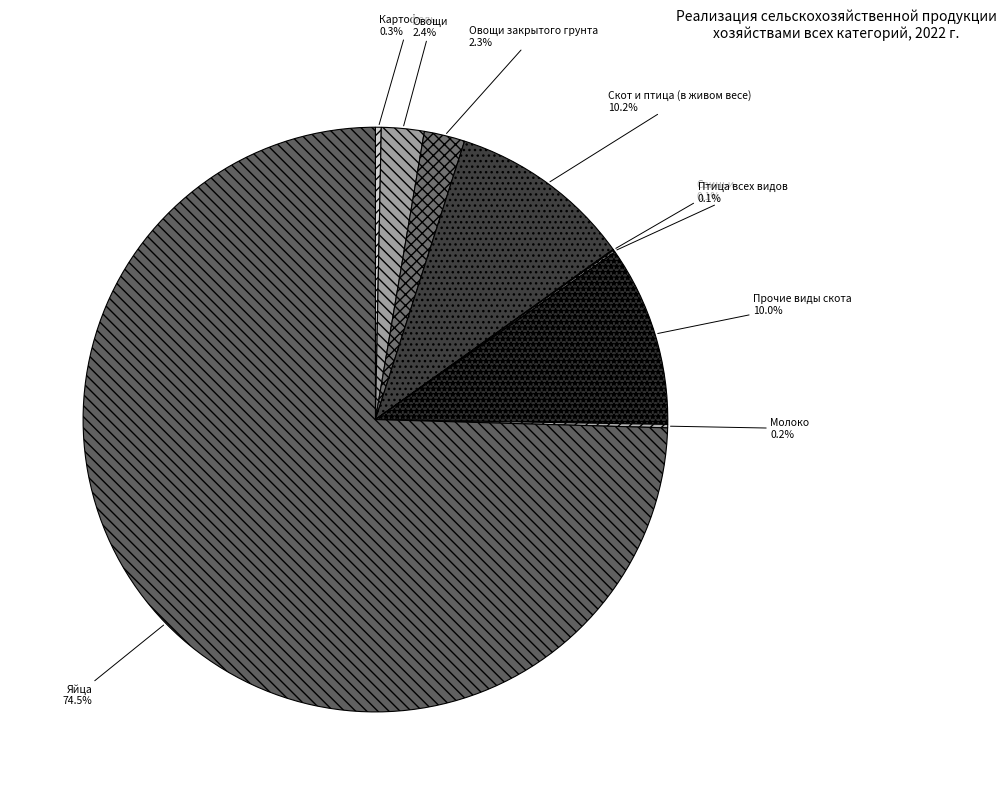

Between Овощи закрытого грунта and Скот и птица (в живом весе), which is larger?

Скот и птица (в живом весе)